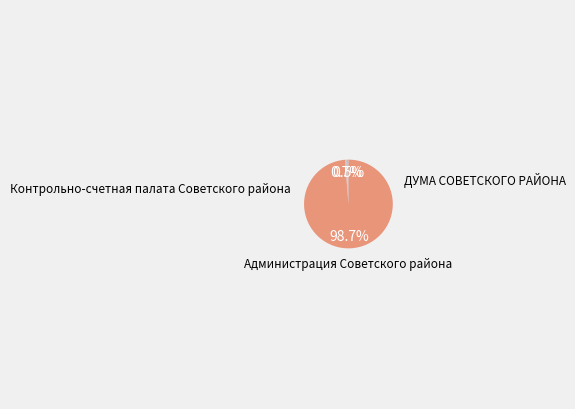

Is there any slice that represents more than half of the pie?

Yes